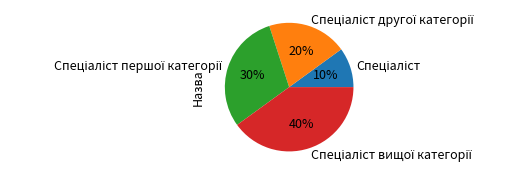

To the nearest percent, what is the difference between the largest and smallest slice percentages?

30%